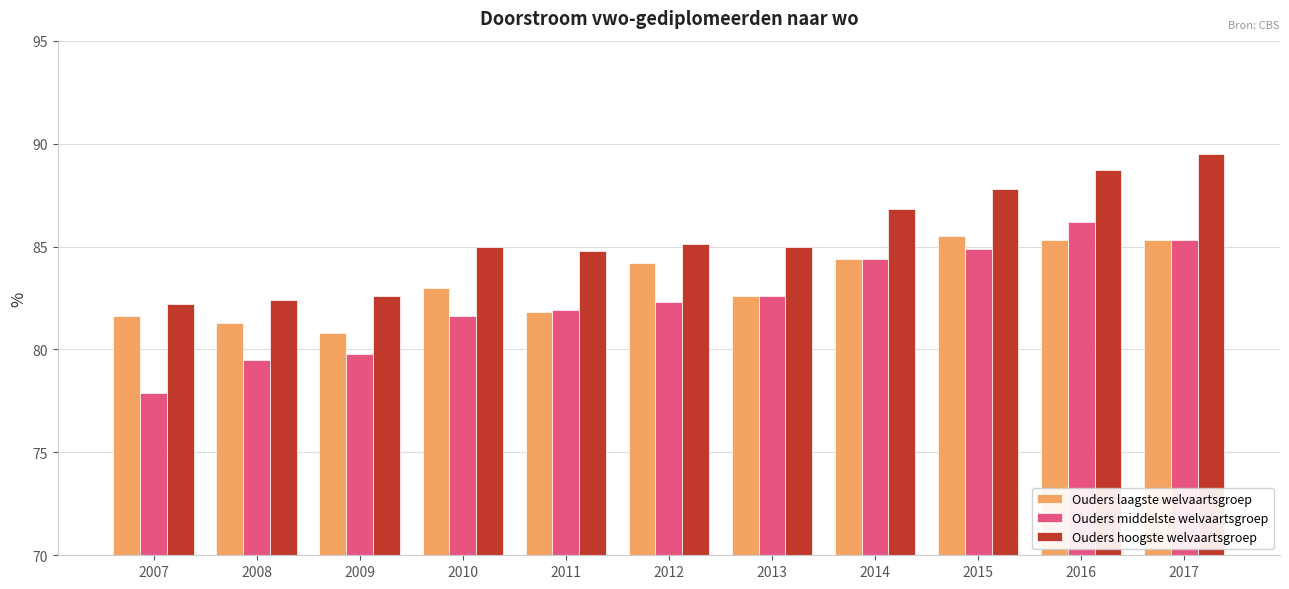

What is the value of the Ouders hoogste welvaartsgroep bar at the 7th from the left?

85.0